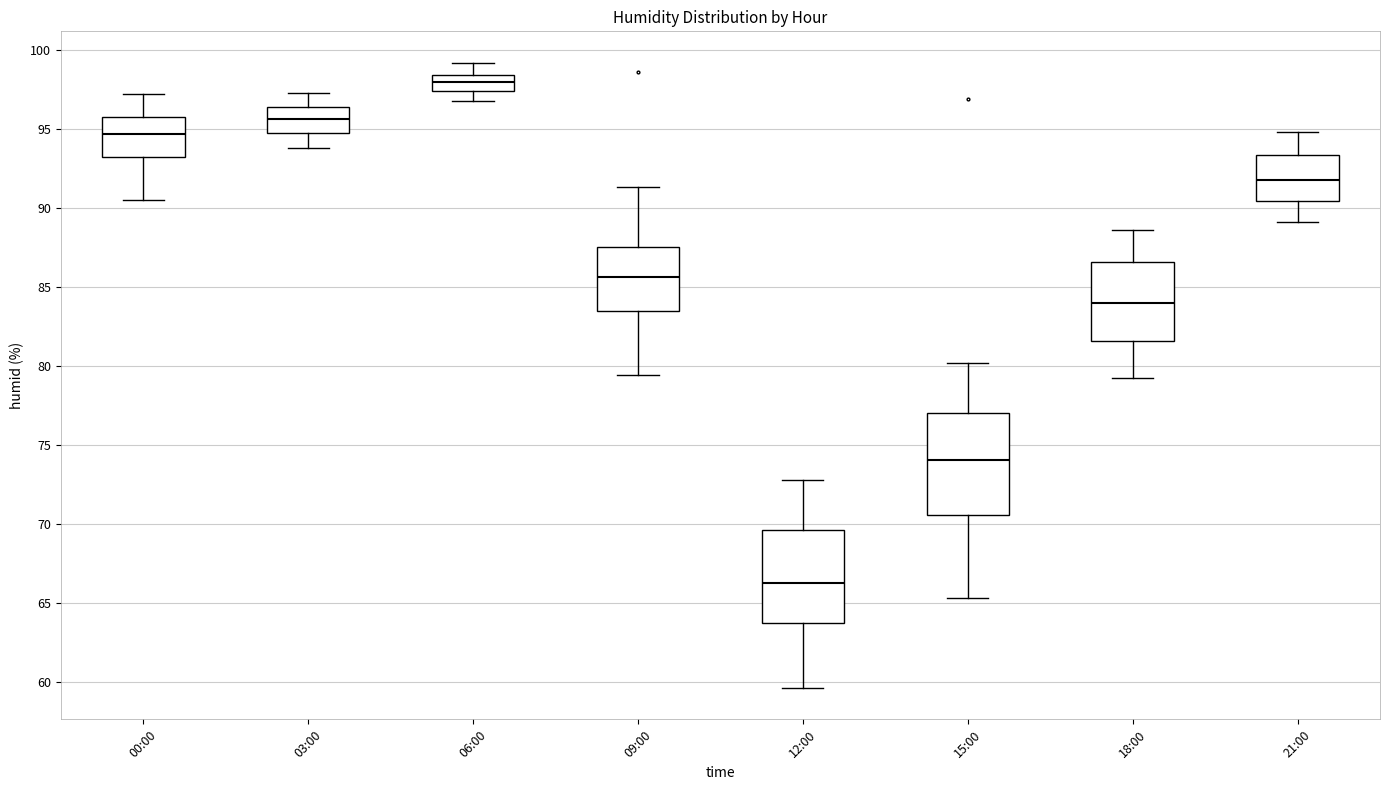

Where does the lower whisker of the box for 15:00 end on the y-axis? The values are not printed on the chart, so give them approximately, as read against the axis.

65.5